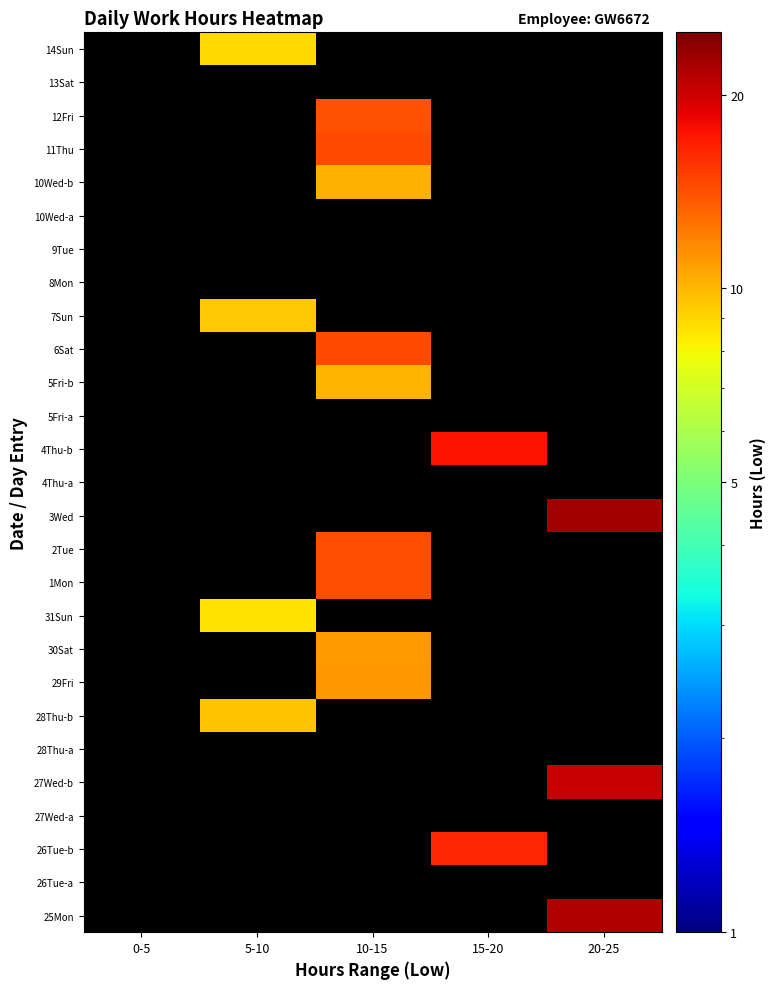

What is the total value across all series at 20-25?

64.4